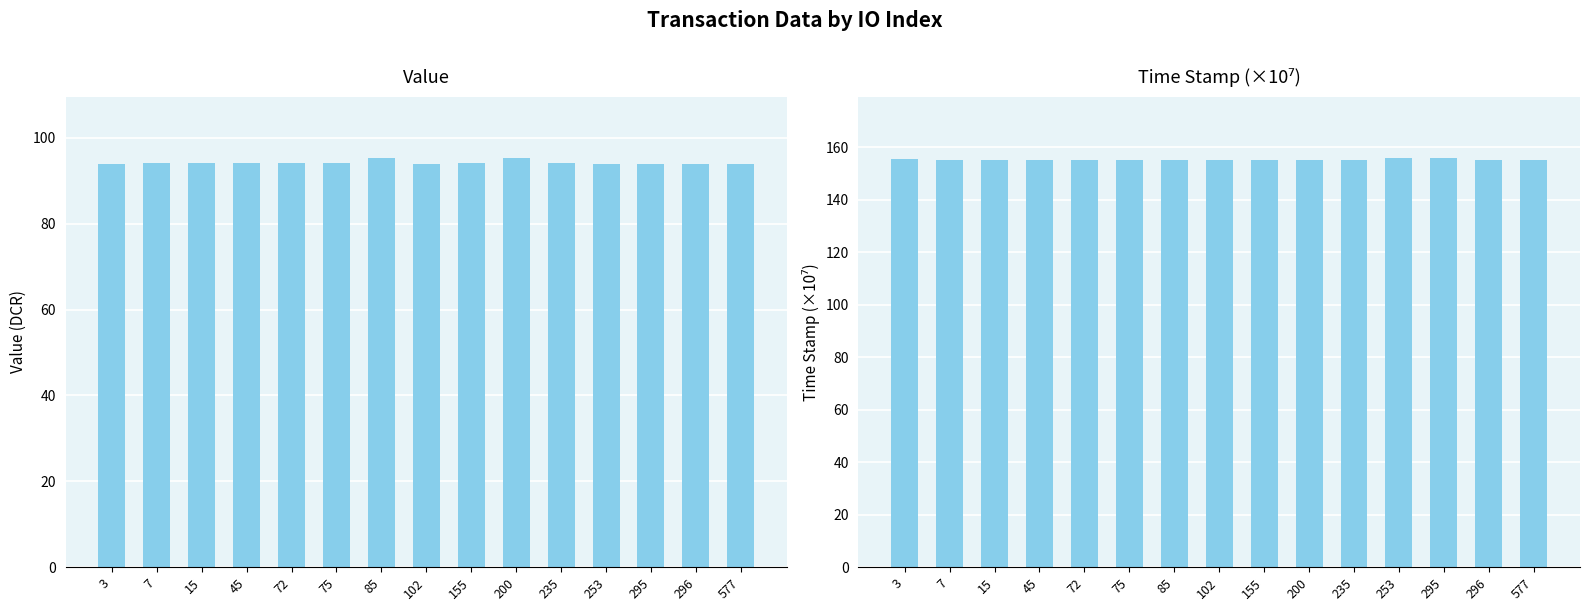

What is the sum of the time_stamp_scaled values at 72 and 85?

310.2